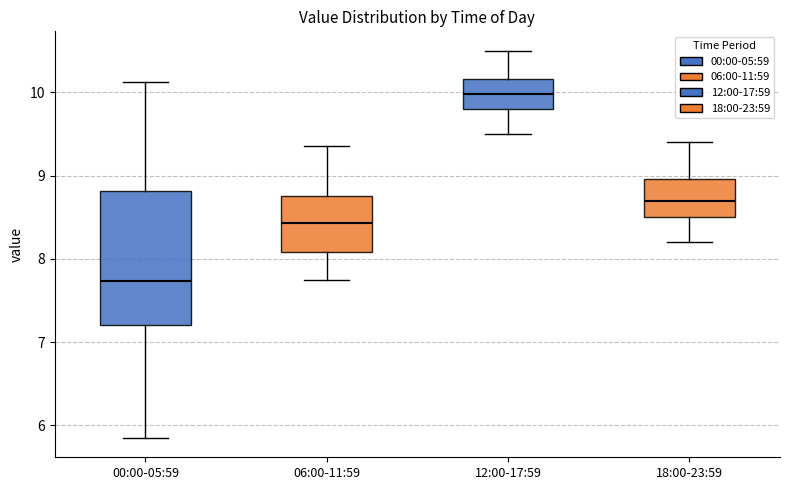

Comparing the boxes themselves (not the whiskers), which one is the tallest?

00:00-05:59